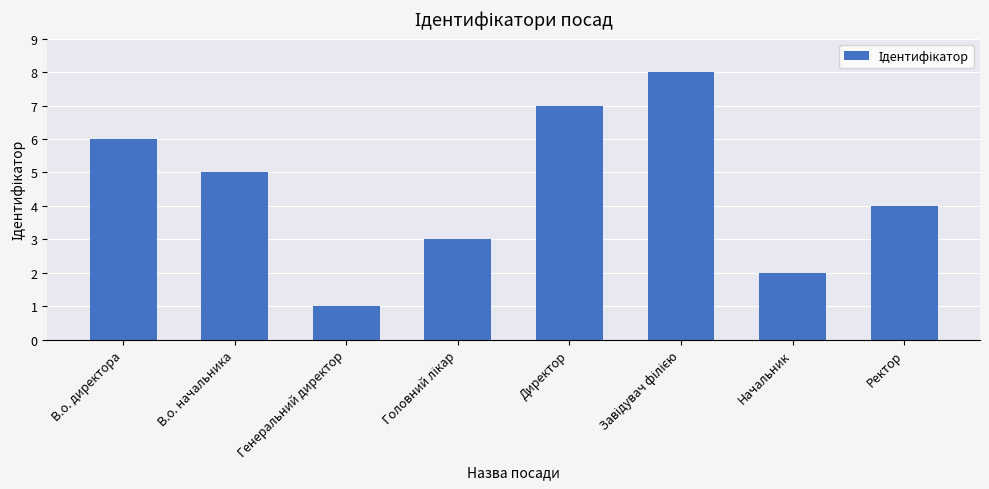

What is the label of the 7th bar from the left?

Начальник